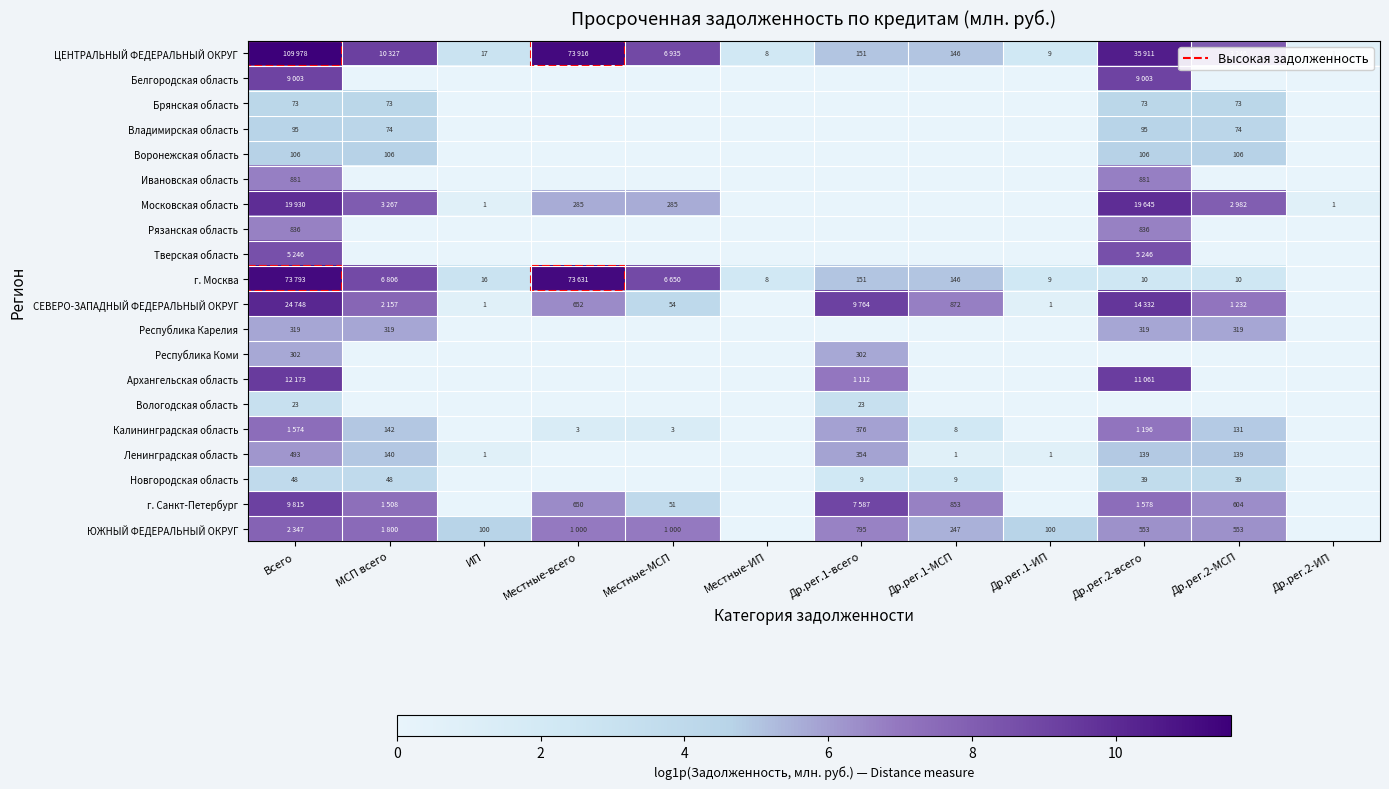

Where is Калининградская область nearest to the value 3?

Др.рег.1-МСП